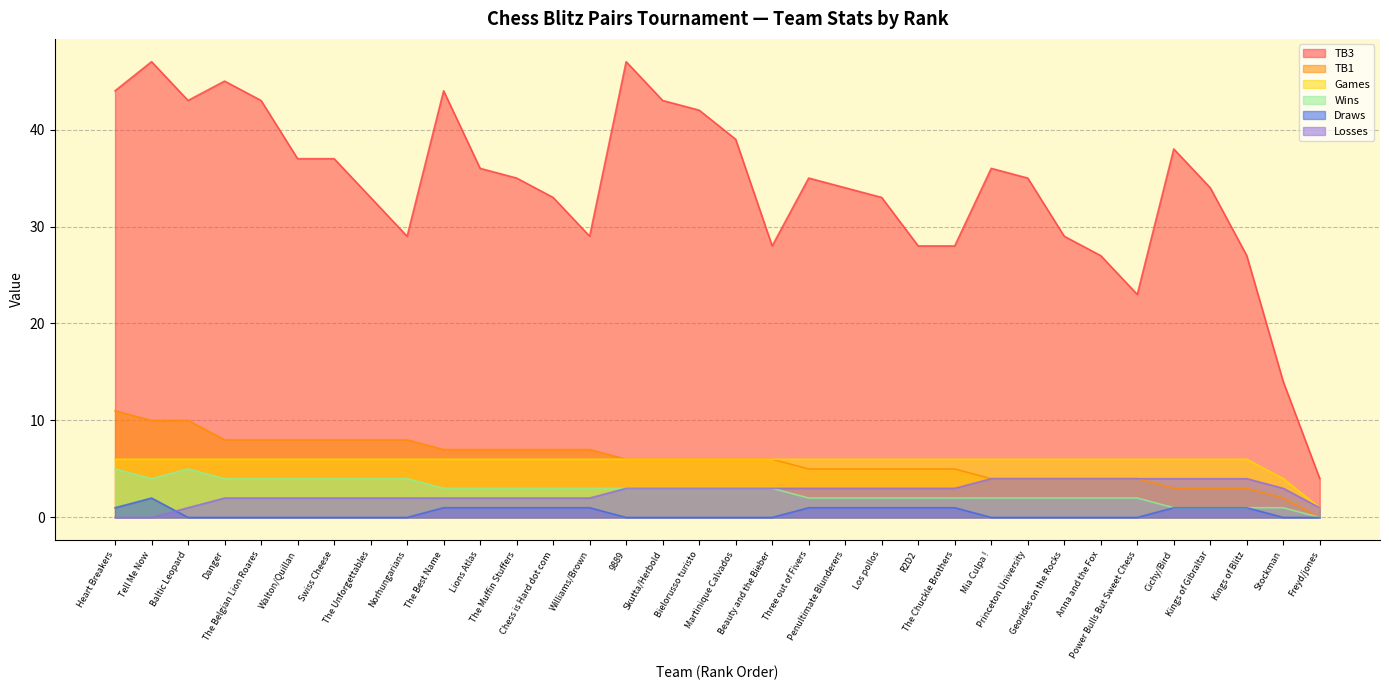

What is the average value of the Games series?

6